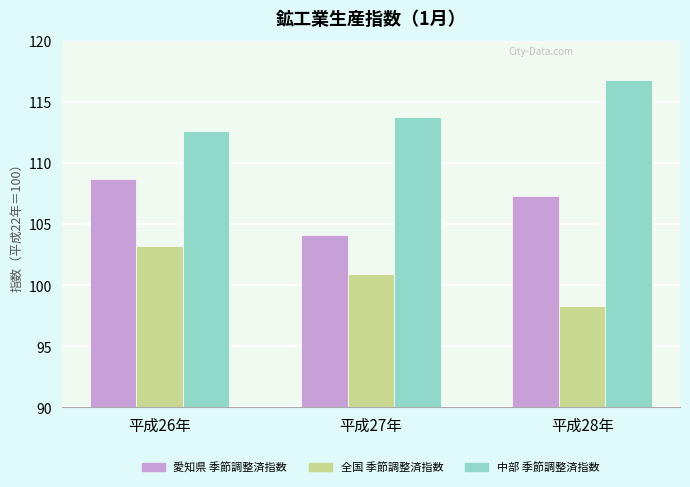

Does the chart contain stacked bars?

No